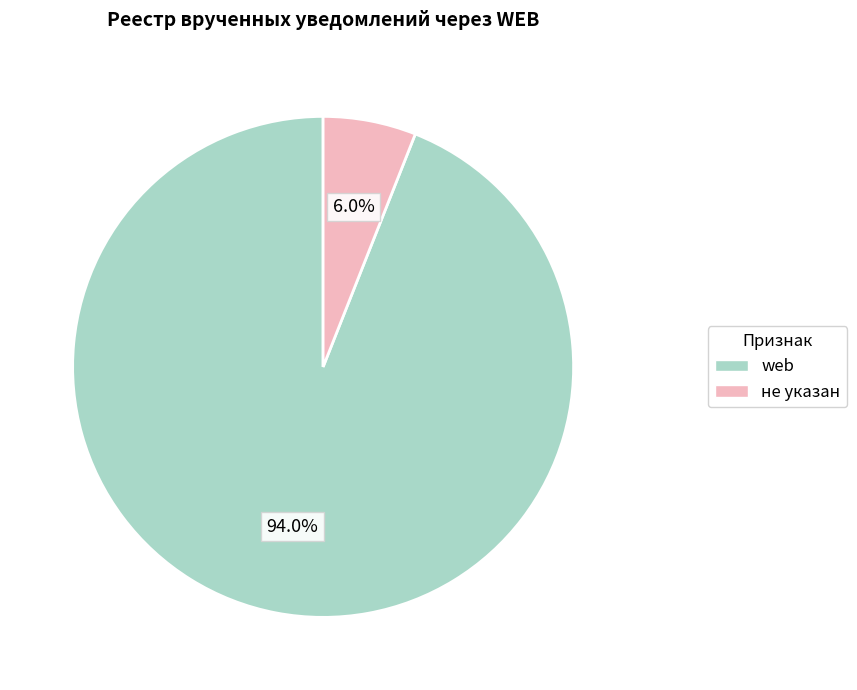

Rank the categories by value from highest to lowest.

web, не указан